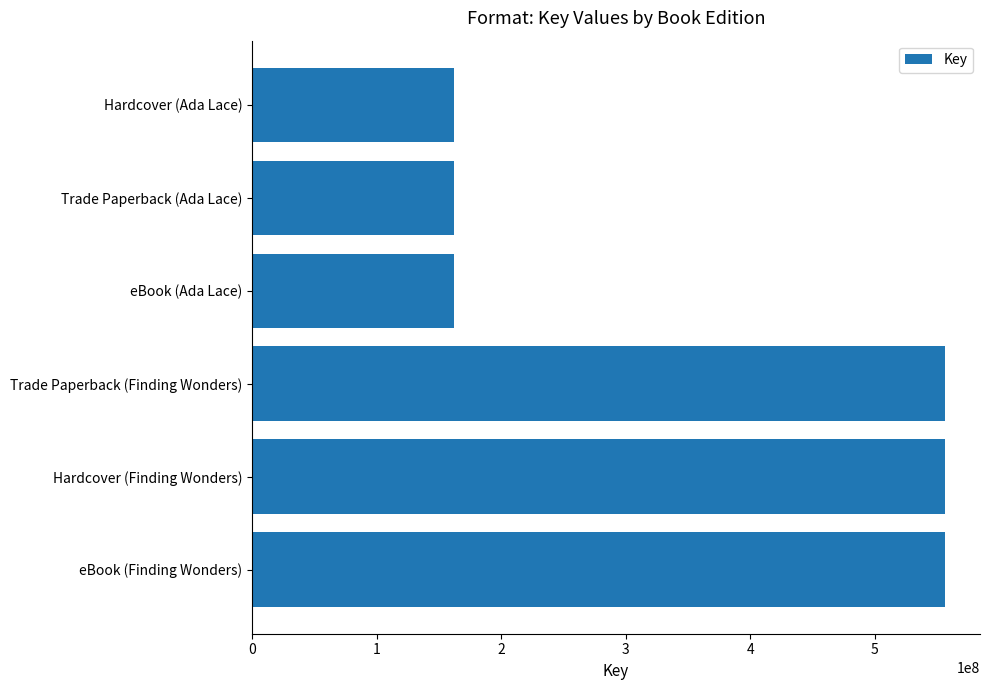

What is the smallest value displayed?

161998377